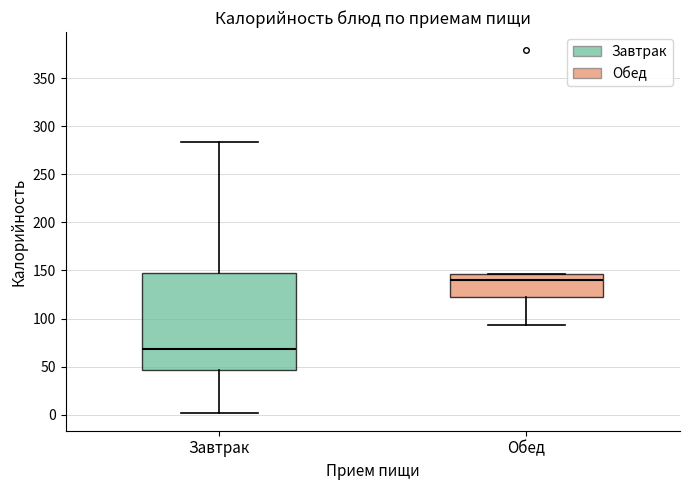

Reading left to right, transcribe this box plot: for each box, give where its median line is, the range the box spans, and where its two whiskers end, as read against the y-axis. The values are not printed on the chart, so give them approximately, as read against the axis.

Завтрак: median 70, box 45 to 145, whiskers 0 to 285
Обед: median 140, box 120 to 145, whiskers 95 to 145